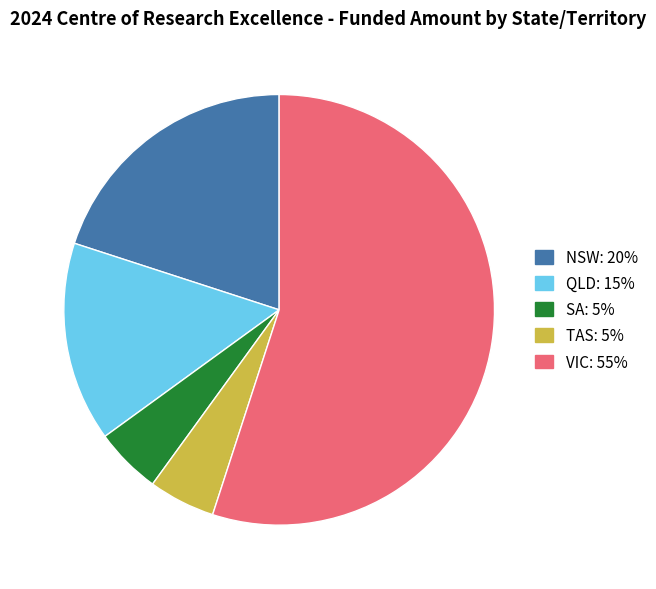

Does any single category account for the majority?

Yes